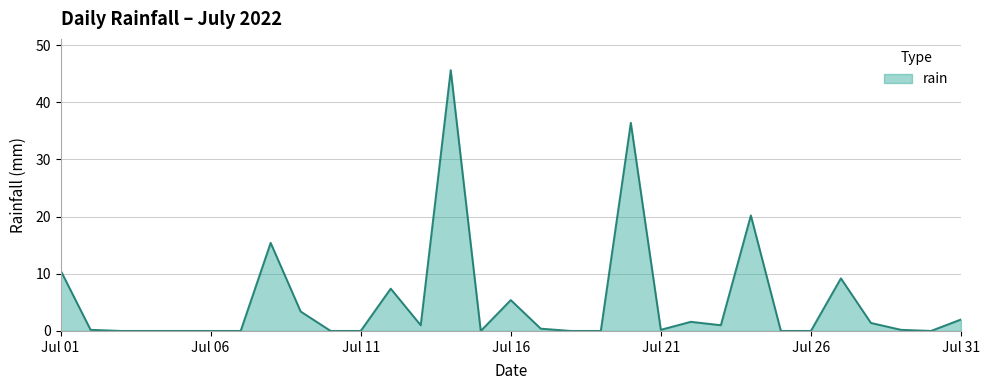

What is the difference between the maximum and minimum values?

45.6